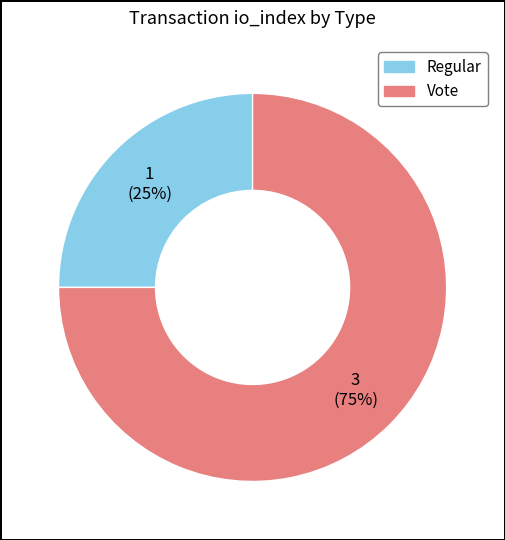

To the nearest percent, what is the difference between the largest and smallest slice percentages?

50%